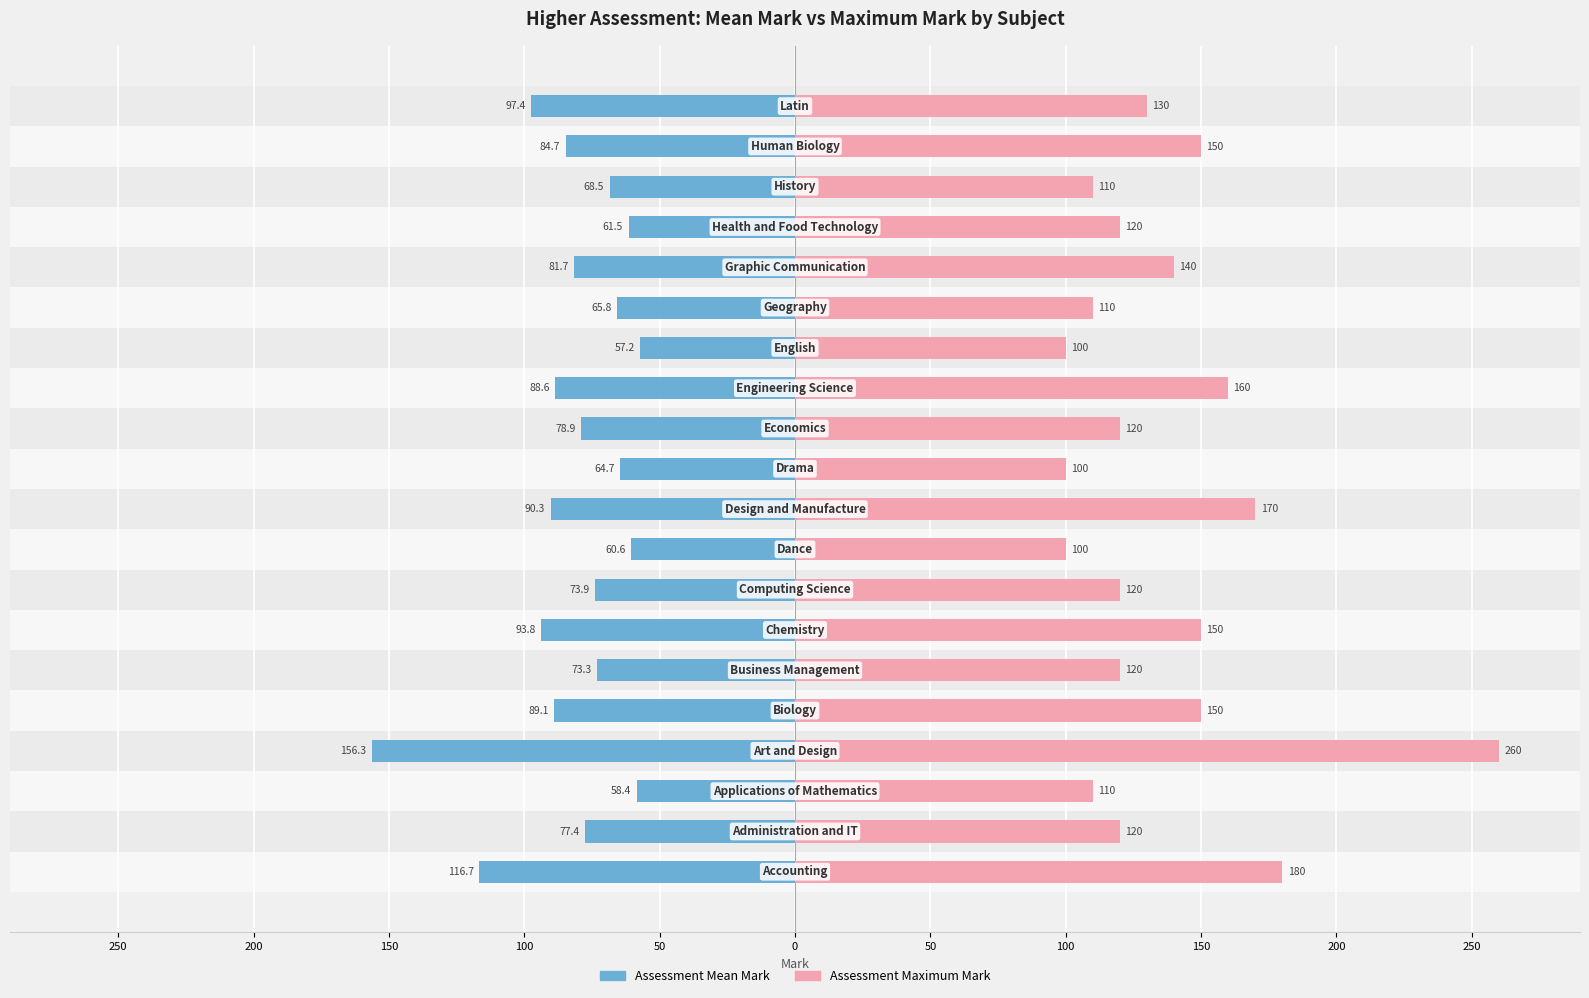

At how many categories does at least one series exceed 33?

20